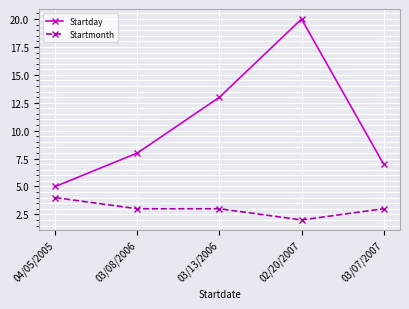

In Startday, how many points are higher than both neighbors (excluding endpoints)?

1